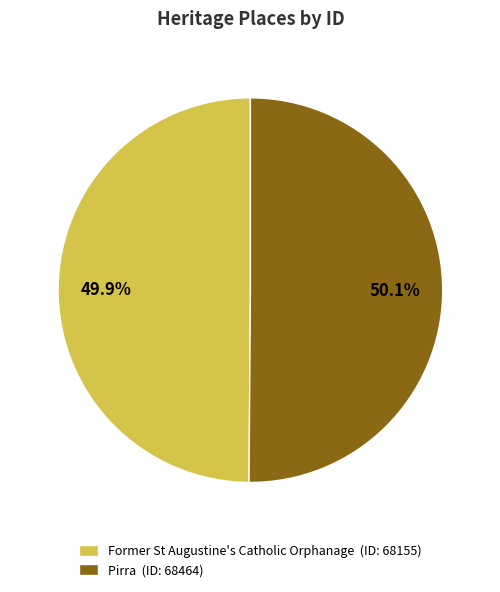

What percentage is the Pirra slice, to the nearest percent?

50%